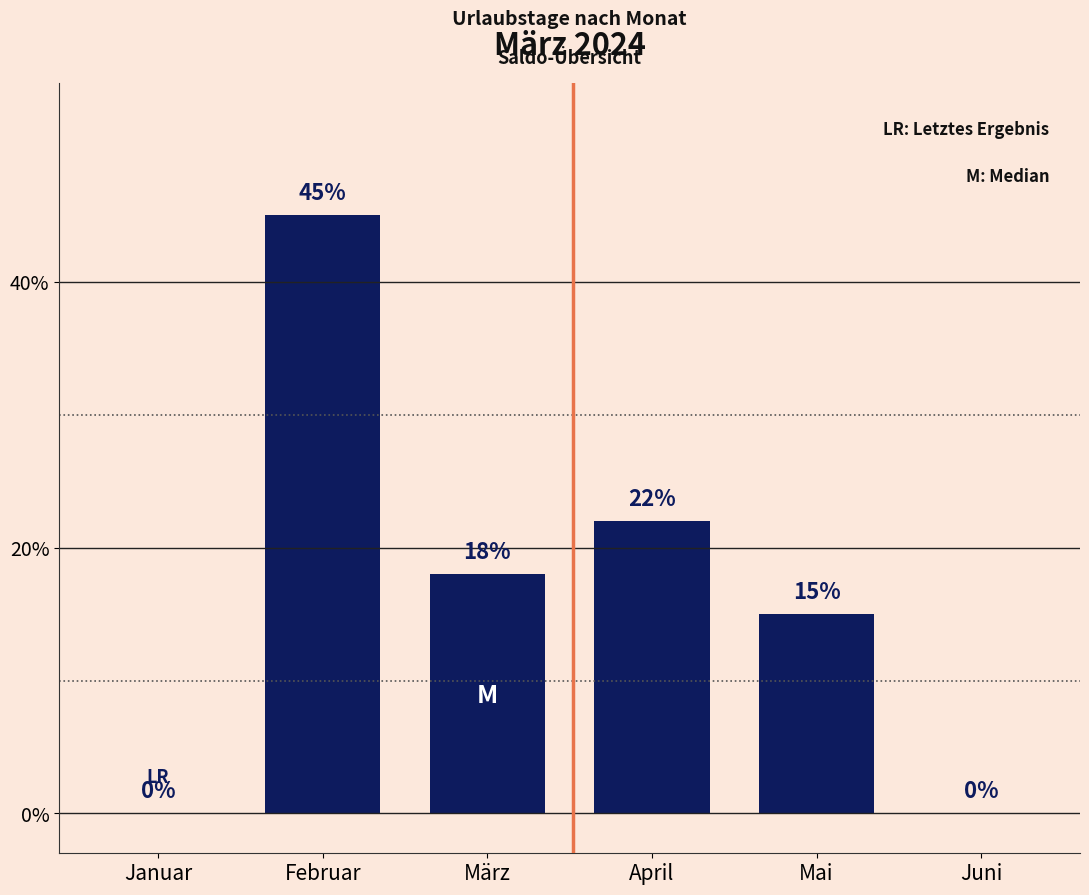

The value at März is 6. True or false?

False